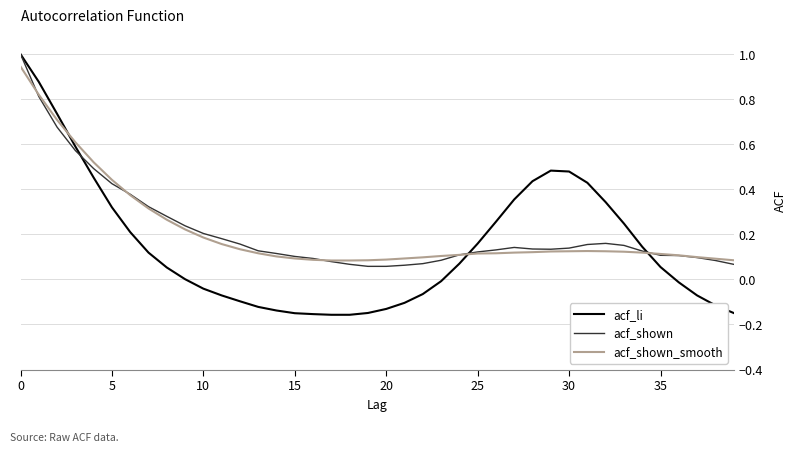

Which series has the widest spread of values?

acf_li